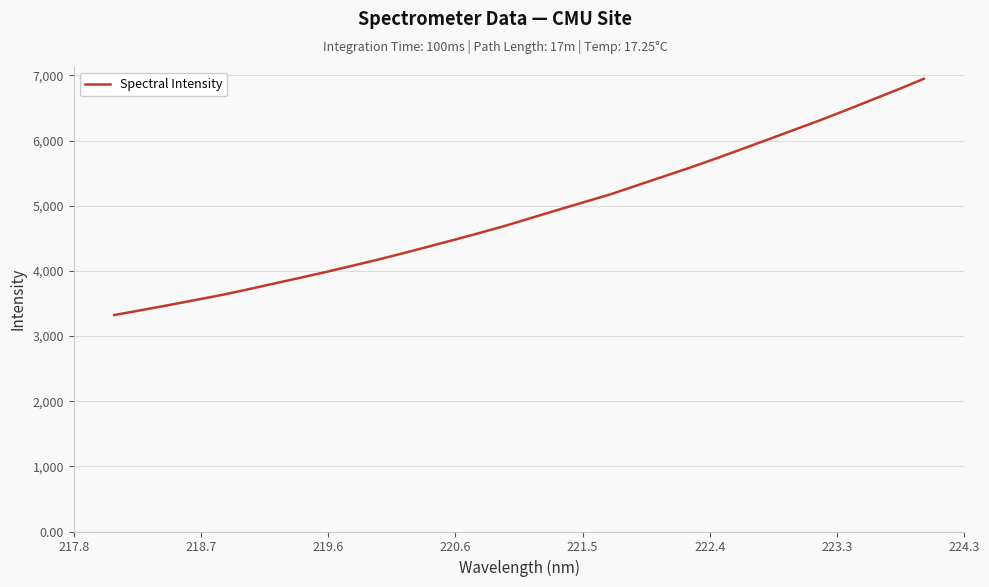

What is the difference between the maximum and minimum values?

3626.0